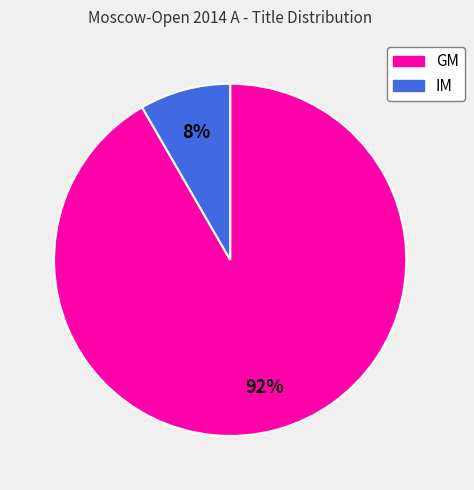

Which has a higher value, IM or GM?

GM